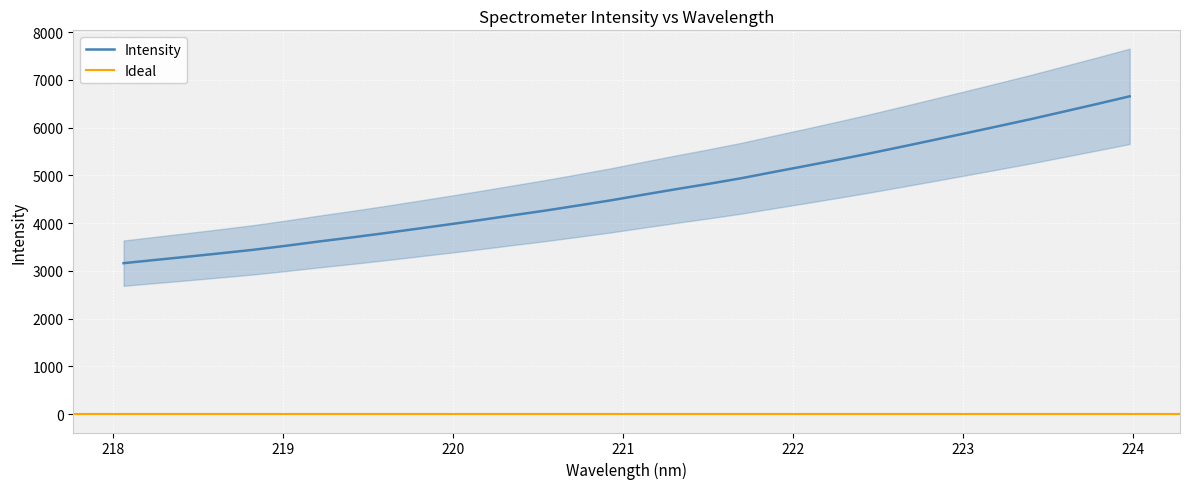

List the labels in order of value, smallest first.

218.0596, 218.2508, 218.442, 218.6332, 218.8244, 219.0156, 219.2067, 219.3979, 219.589, 219.7801, 219.9712, 220.1623, 220.3533, 220.5444, 220.7354, 220.9264, 221.1174, 221.3083, 221.4993, 221.6902, 221.8812, 222.0721, 222.263, 222.4538, 222.6447, 222.8355, 223.0264, 223.2172, 223.408, 223.5987, 223.7895, 223.9802